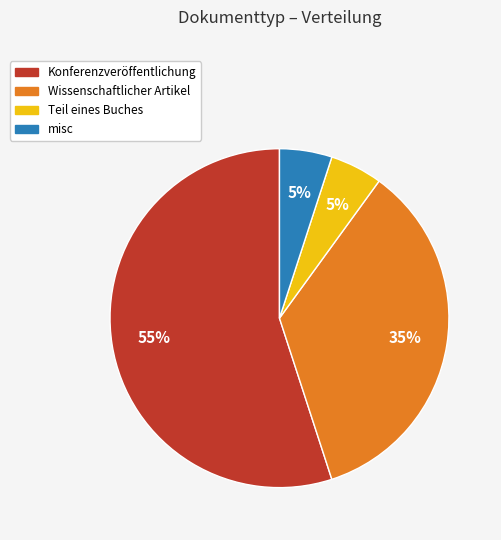

What is the ratio of the value at Wissenschaftlicher Artikel to the value at Teil eines Buches?

7.0